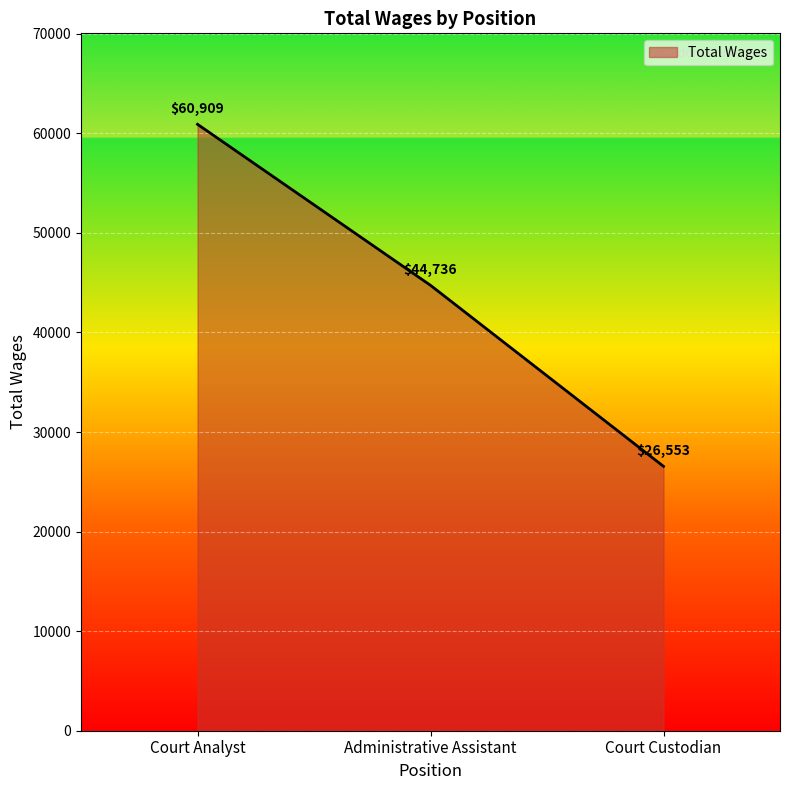

List the labels in order of value, smallest first.

Court Custodian, Administrative Assistant, Court Analyst